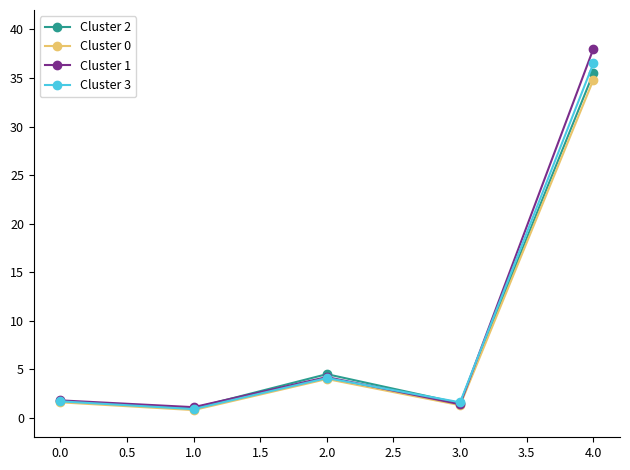

Which series changed the most between 3.0 and 4.0?

Cluster 1